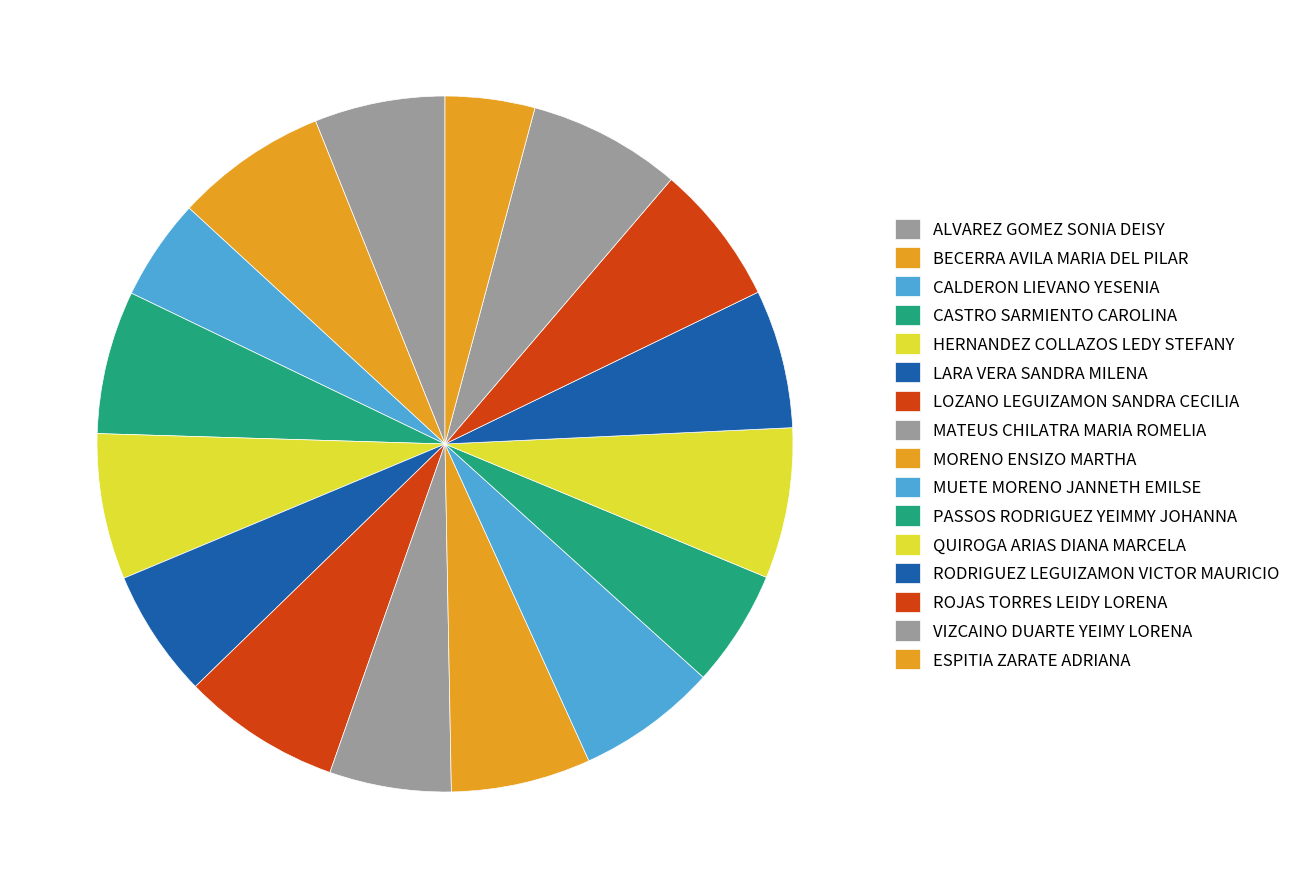

Which has a higher value, RODRIGUEZ LEGUIZAMON VICTOR MAURICIO or ROJAS TORRES LEIDY LORENA?

ROJAS TORRES LEIDY LORENA